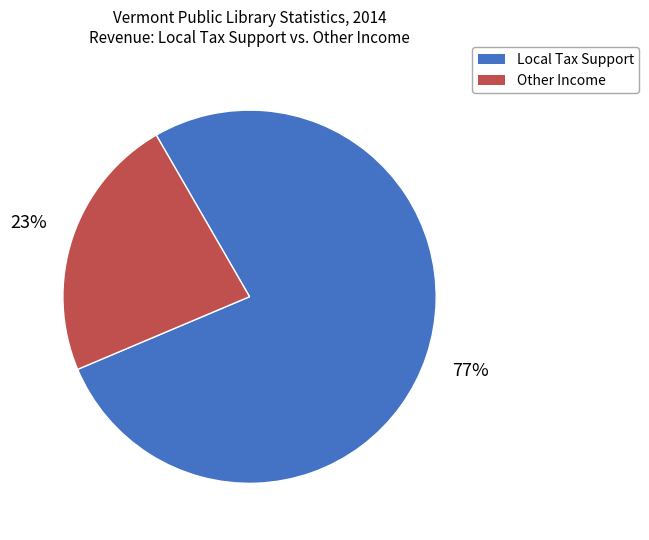

Is there a majority slice in this chart?

Yes